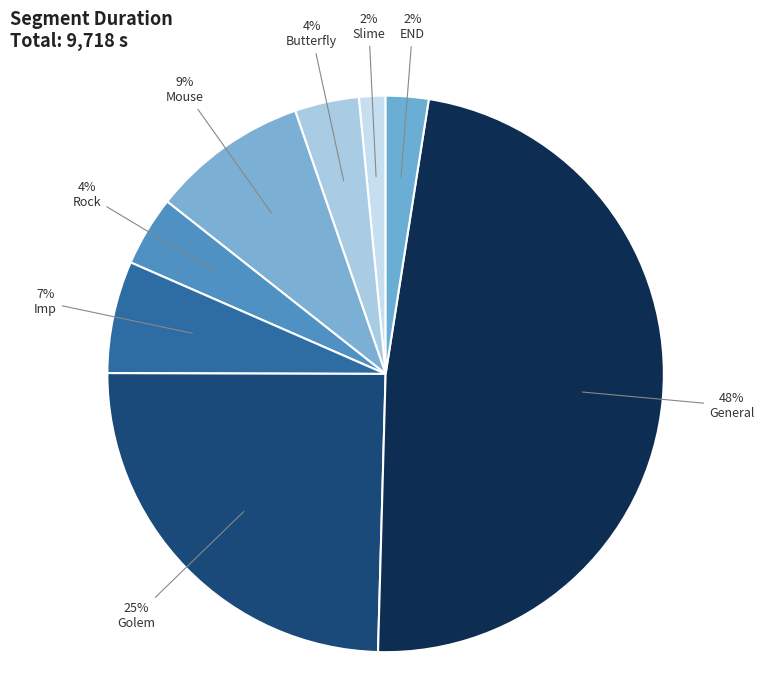

Is there a majority slice in this chart?

No